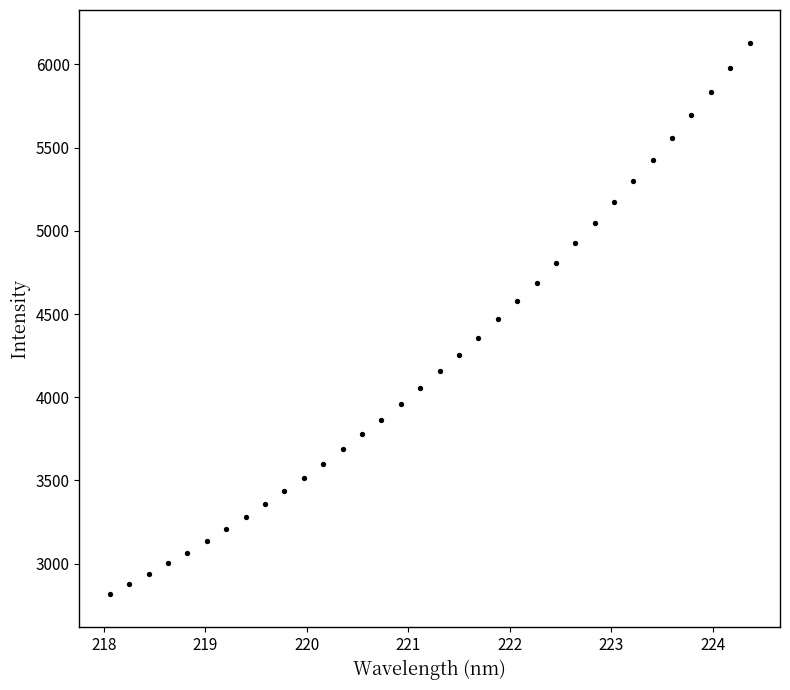

What is the range of X values (max minus min)?

6.3